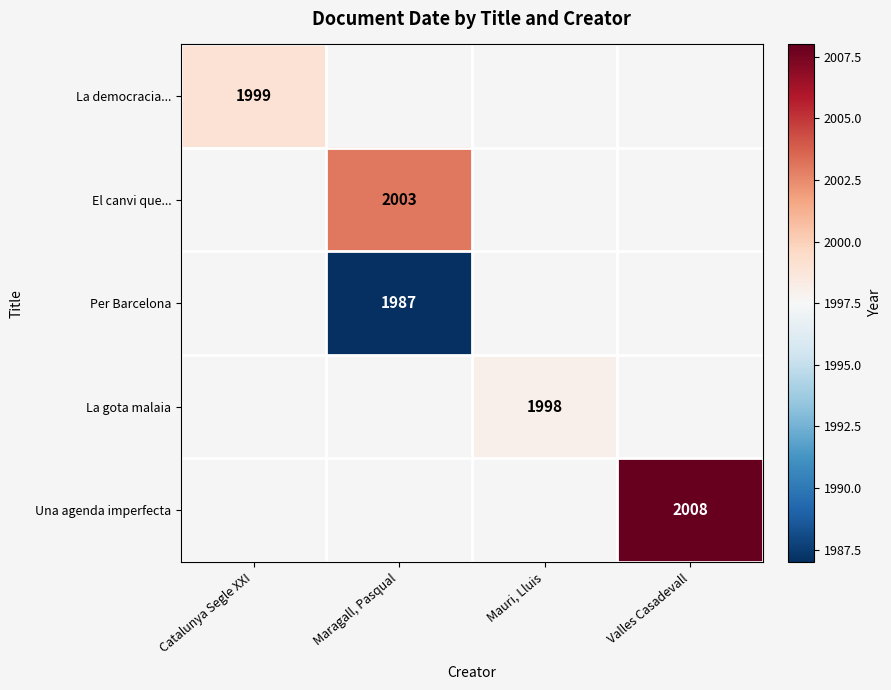

Which has a higher value, Catalunya Segle XXI or Valles Casadevall?

Valles Casadevall